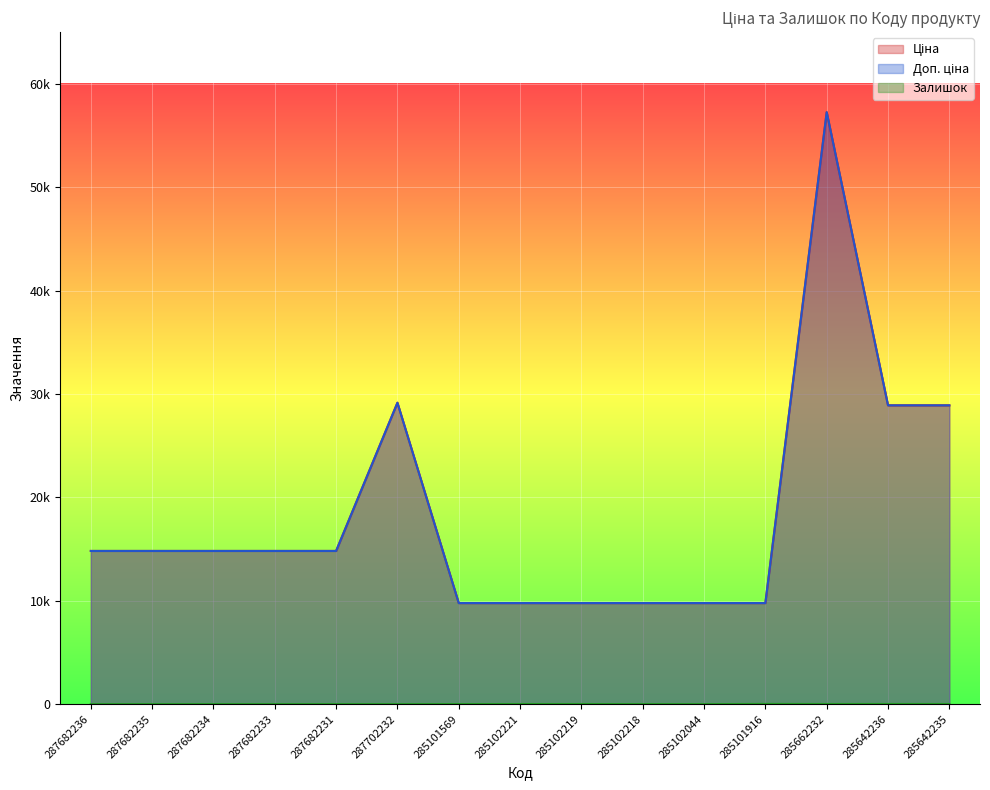

What is the spread (max minus min) of values at 287702232?

29152.3